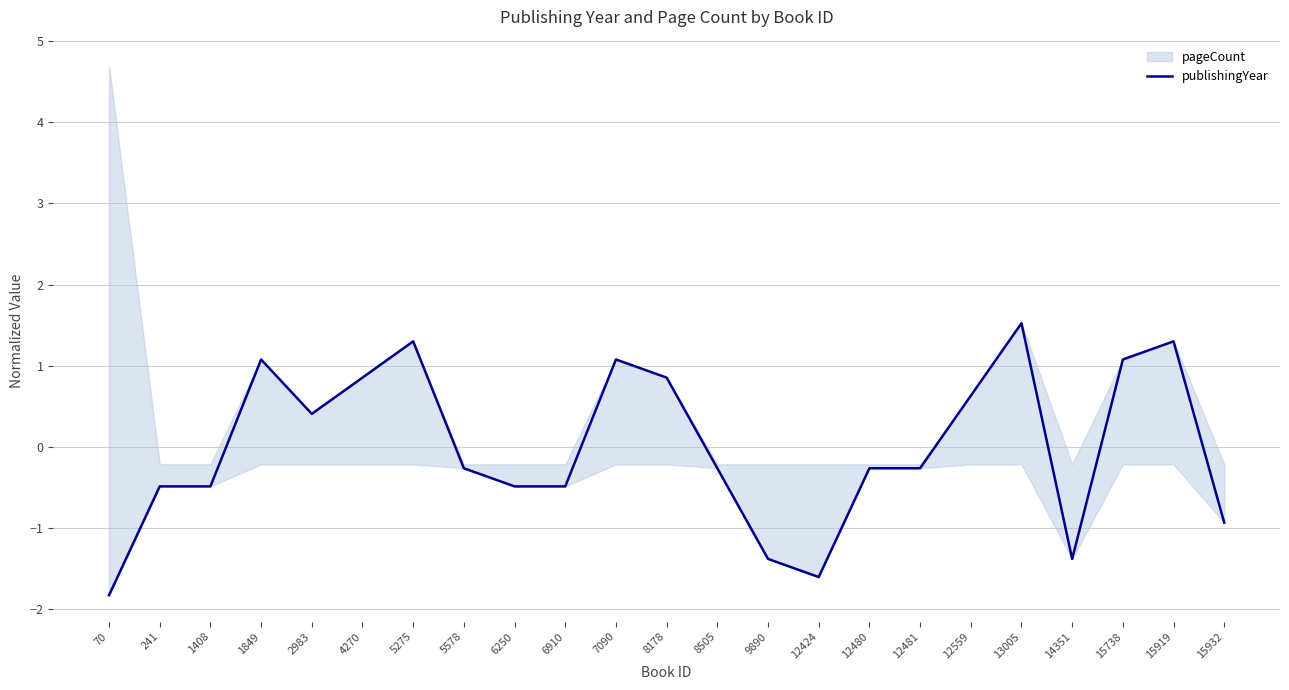

List the labels in order of value, smallest first.

70, 12424, 9890, 14351, 15932, 241, 1408, 6250, 6910, 5578, 8505, 12480, 12481, 2983, 12559, 4270, 8178, 1849, 7090, 15738, 5275, 15919, 13005